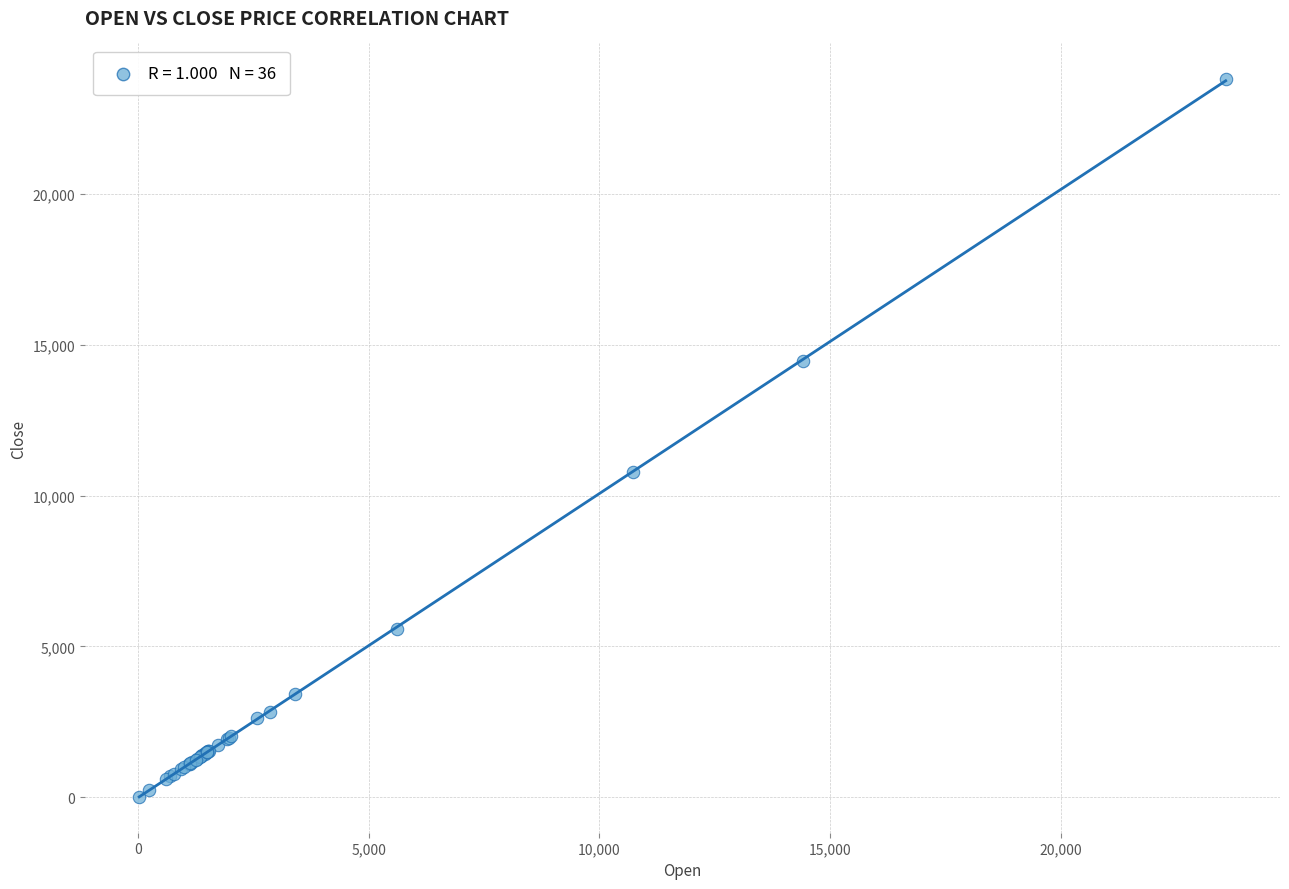

What Y value in the scatter plot is closest to 11912?

10780.0